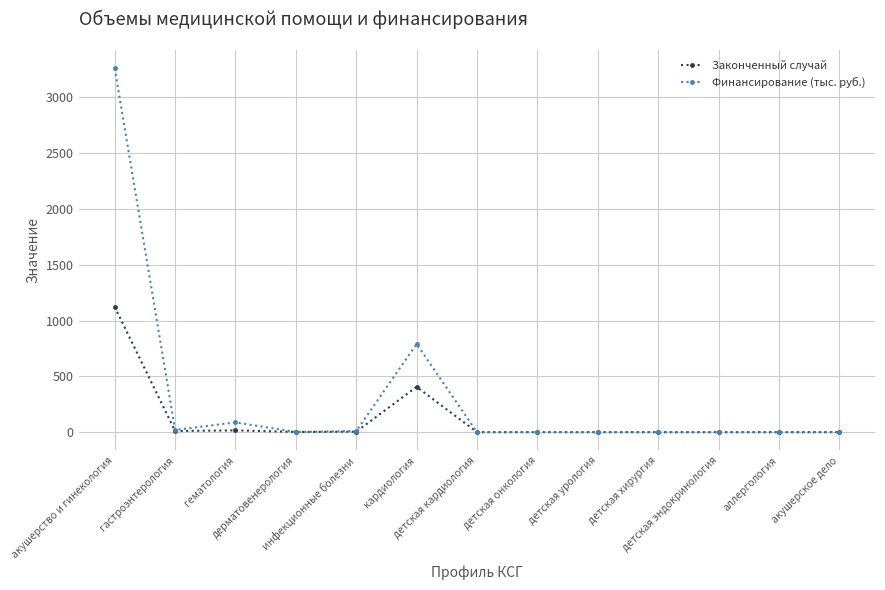

What position from the right is акушерское дело?

1